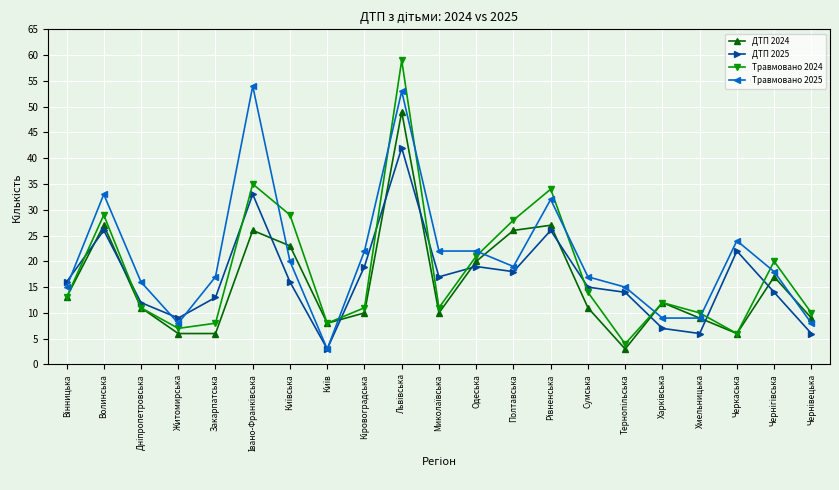

Rank the series by their maximum value, from highest to lowest.

Травмовано 2024, Травмовано 2025, ДТП 2024, ДТП 2025